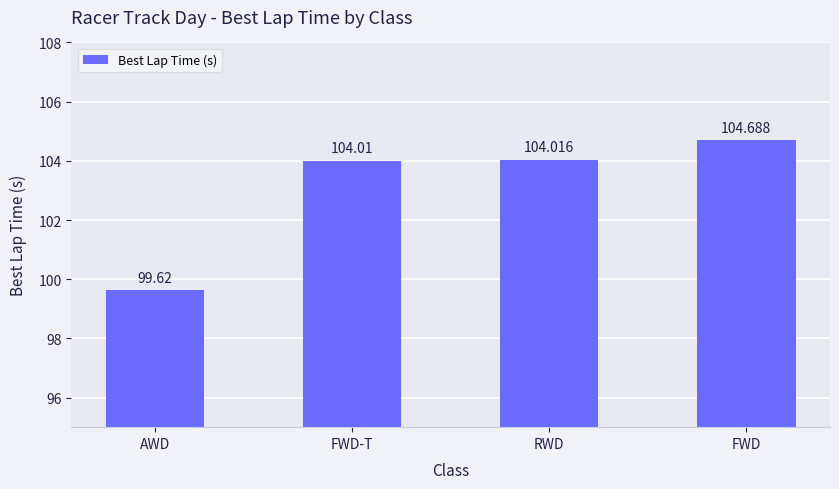

The chart shows a value of 99.6 at AWD. True or false?

True